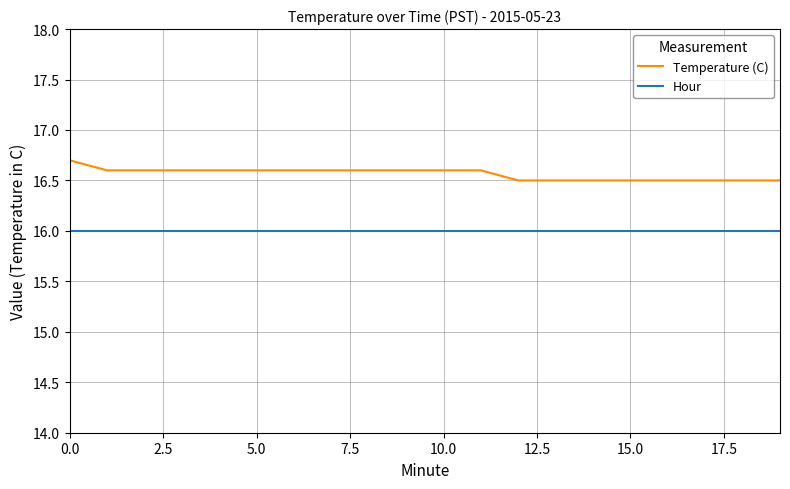

Which series has the largest range (max minus min)?

Temperature (C)